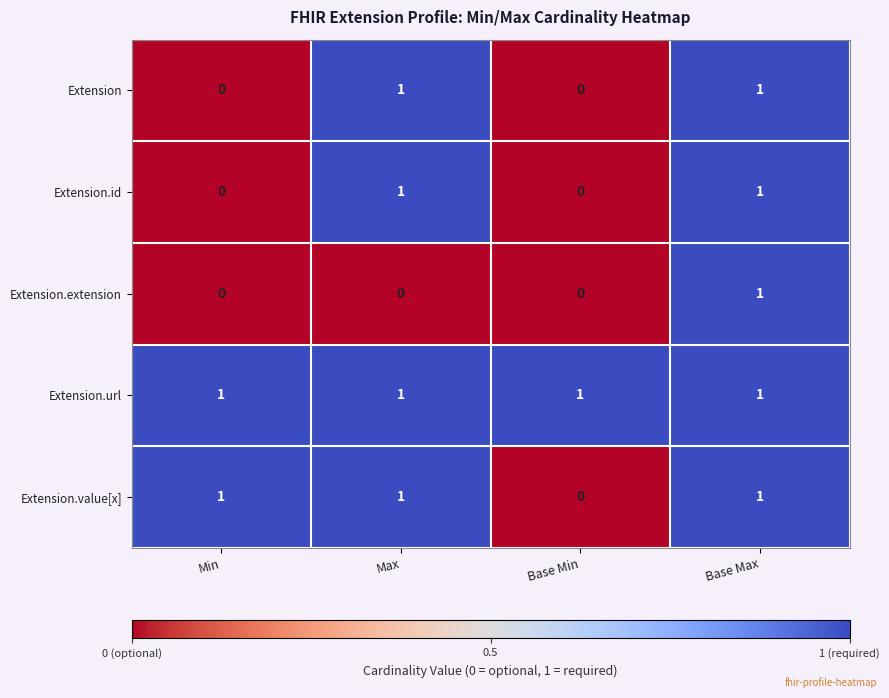

At which label does Extension.value[x] reach its minimum?

Base Min